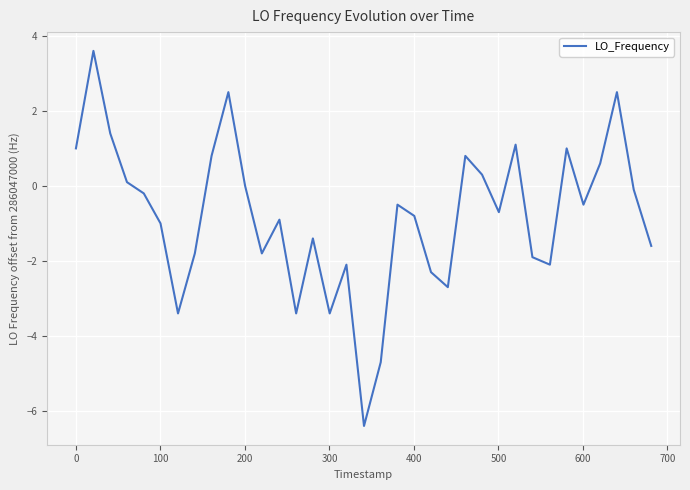

How many interior local valleys (lower than both neighbors) does the data have?

9